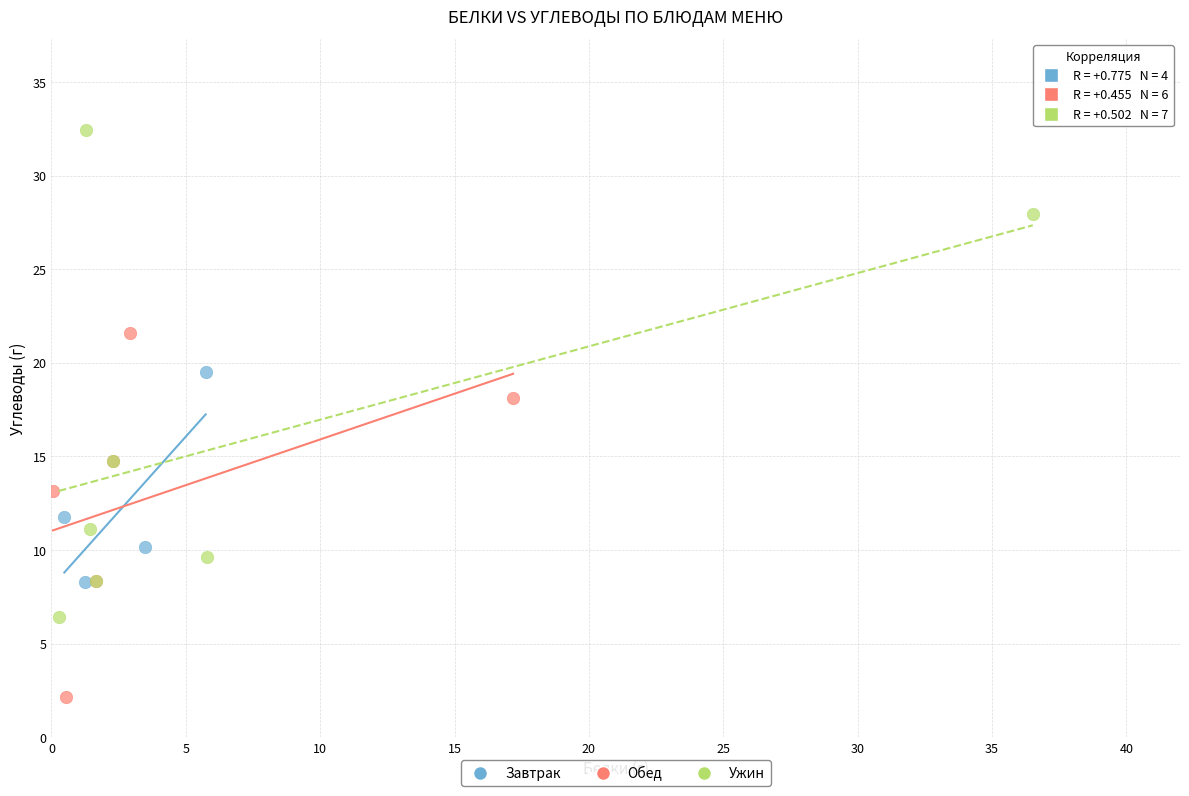

Which series contains the lowest Y value?

Обед